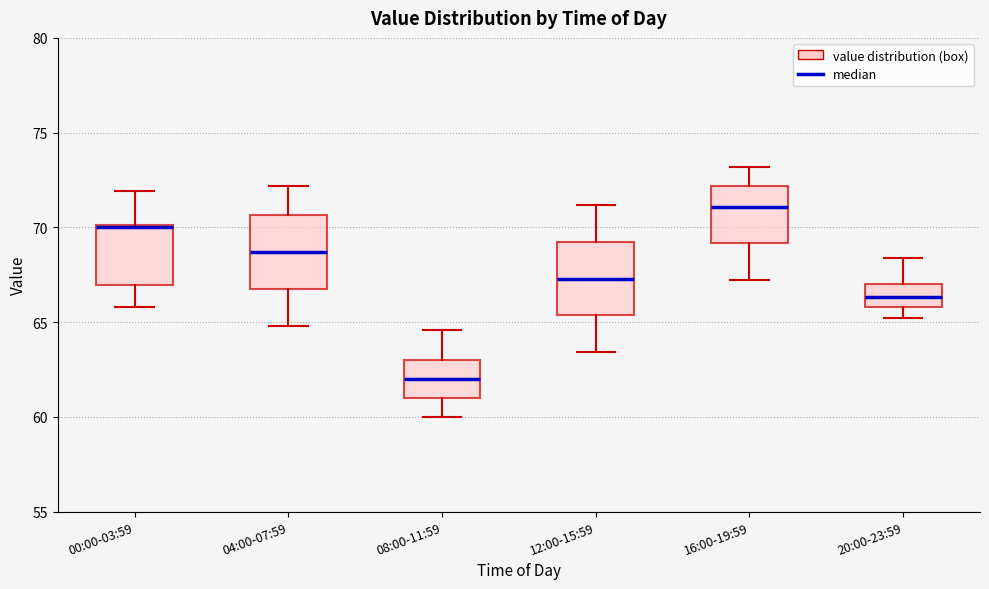

Reading left to right, transcribe this box plot: for each box, give where its median line is, the range the box spans, and where its two whiskers end, as read against the y-axis. The values are not printed on the chart, so give them approximately, as read against the axis.

00:00-03:59: median 70.0 (drawn on the box's upper edge), box 67.0 to 70.0, whiskers 66.0 to 72.0
04:00-07:59: median 68.5, box 67.0 to 70.5, whiskers 65.0 to 72.0
08:00-11:59: median 62.0, box 61.0 to 63.0, whiskers 60.0 to 64.5
12:00-15:59: median 67.5, box 65.5 to 69.5, whiskers 63.5 to 71.0
16:00-19:59: median 71.0, box 69.0 to 72.0, whiskers 67.0 to 73.0
20:00-23:59: median 66.5, box 66.0 to 67.0, whiskers 65.0 to 68.5